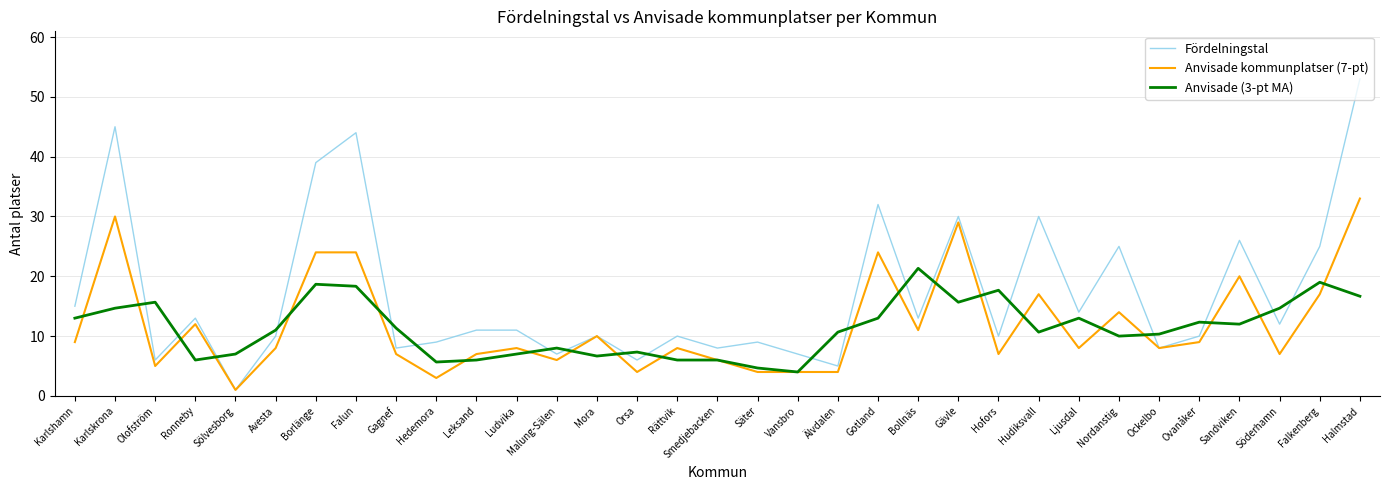

Which series has the largest total across all categories?

Fördelningstal